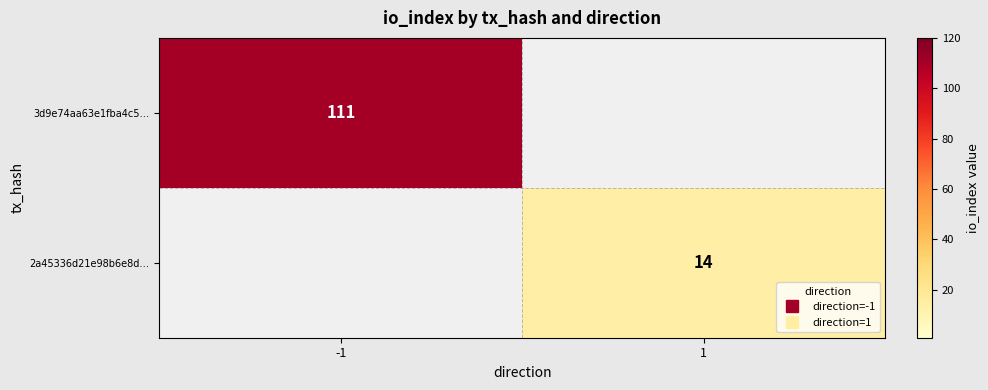

At which label is 2a45336d21e98b6e8d… closest to 7?

-1